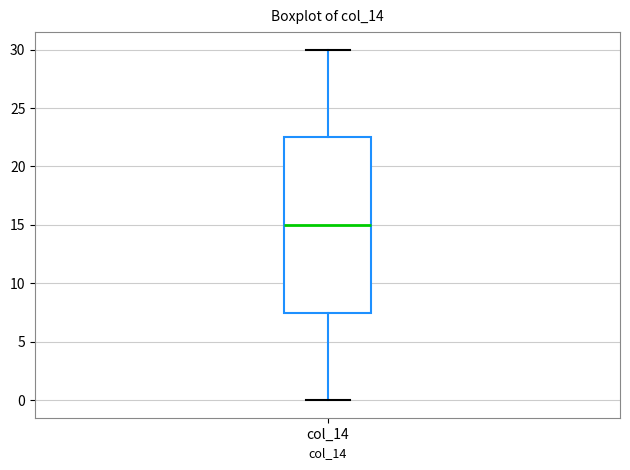

Transcribe this box plot: give where the median line is, the range the box spans, and where the two whiskers end, as read against the y-axis. The values are not printed on the chart, so give them approximately, as read against the axis.

median 15.0, box 7.5 to 22.5, whiskers 0.0 to 30.0